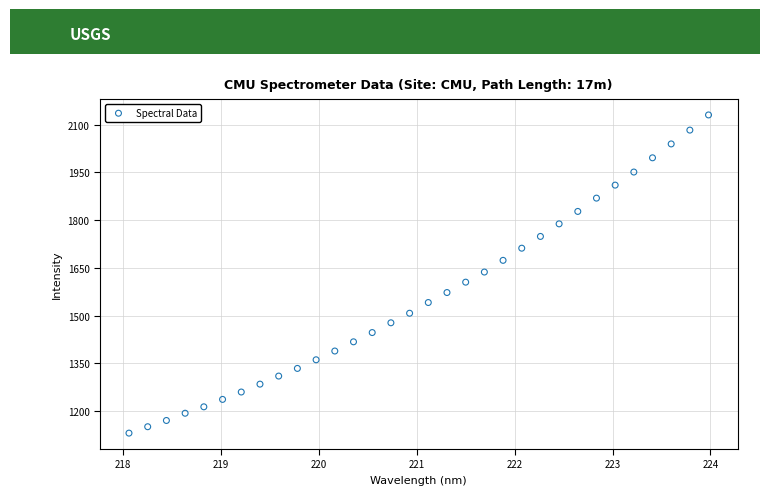

What is the range of Y values (max minus min)?

999.4